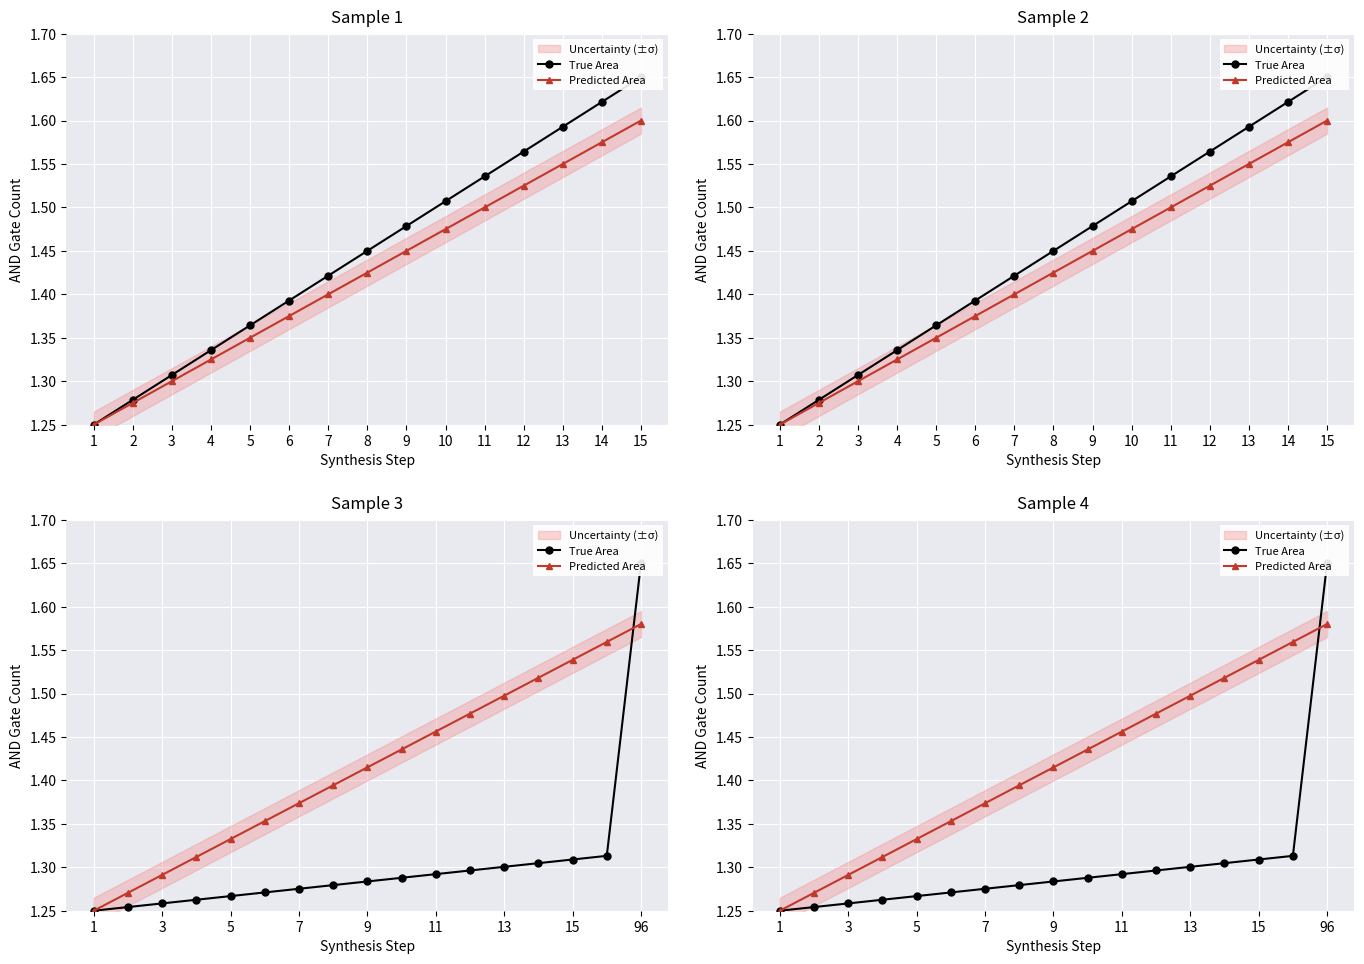

True or false: Predicted Area has a value of 2.1 at 13.

False